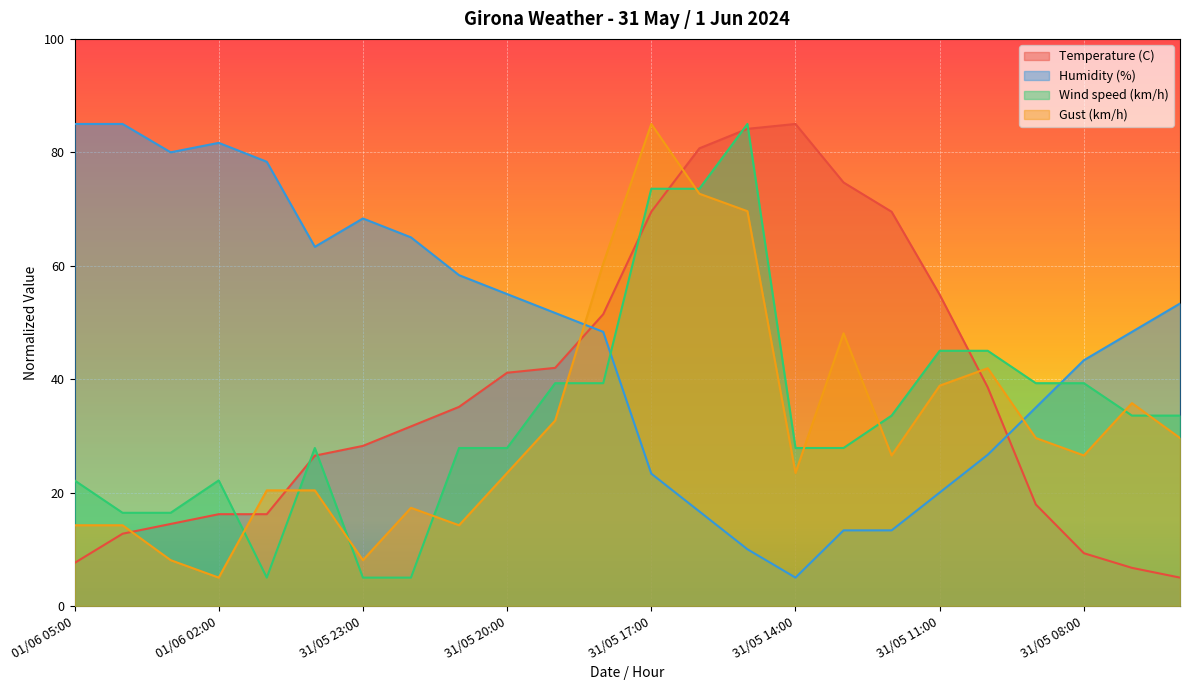

True or false: Temperature (C) and Wind speed (km/h) cross at least once.

True